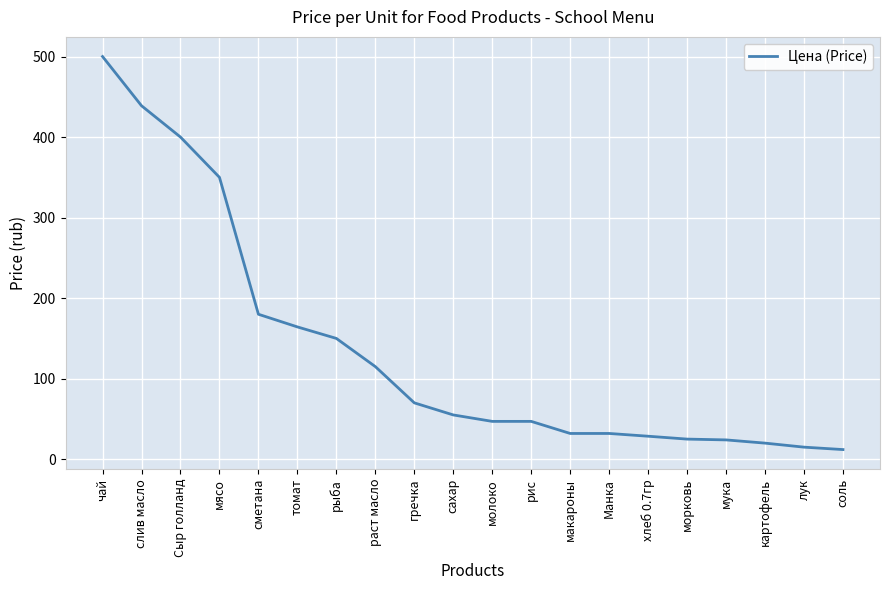

Approximately how many times larger is the value at Манка compared to соль?

2.7